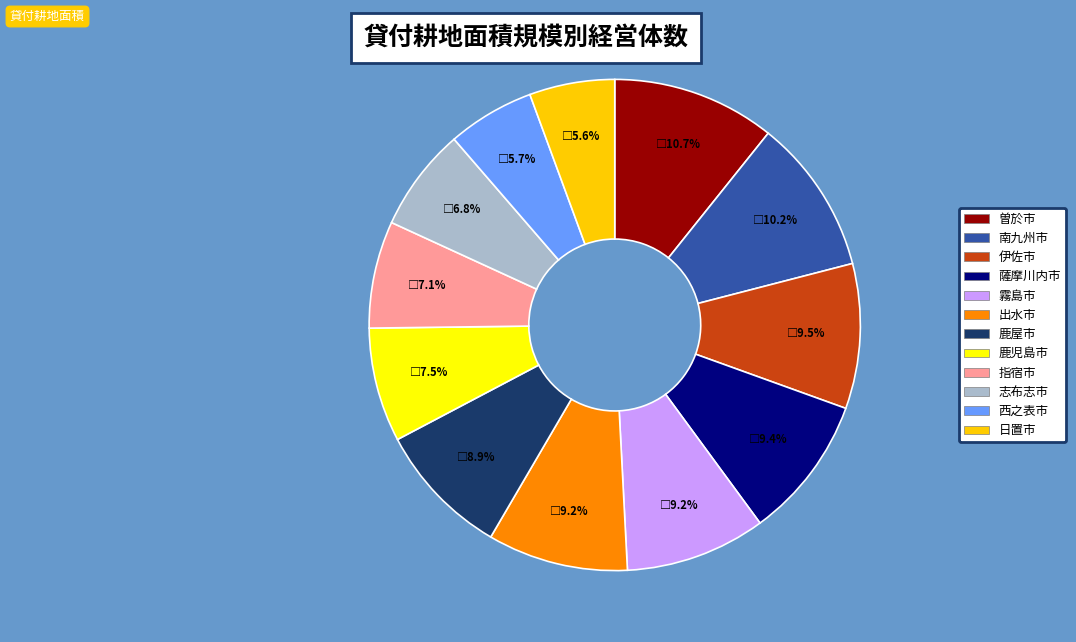

Does any single category account for the majority?

No